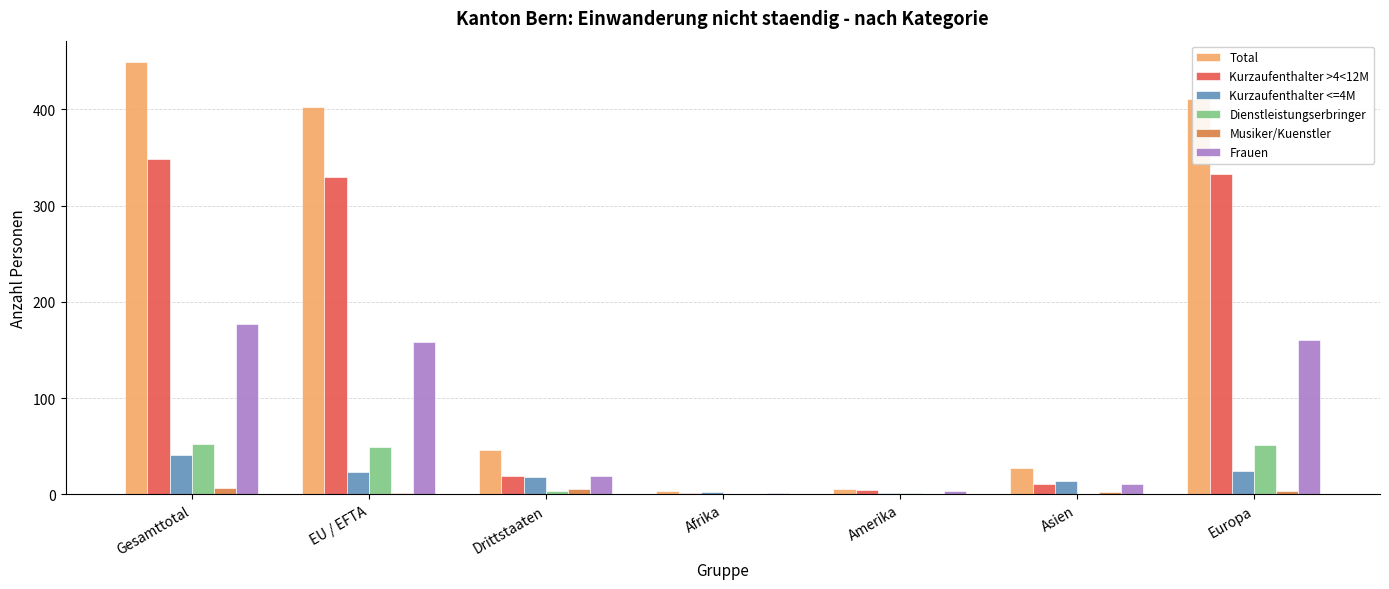

What is the sum of all Musiker/Kuenstler values?

19